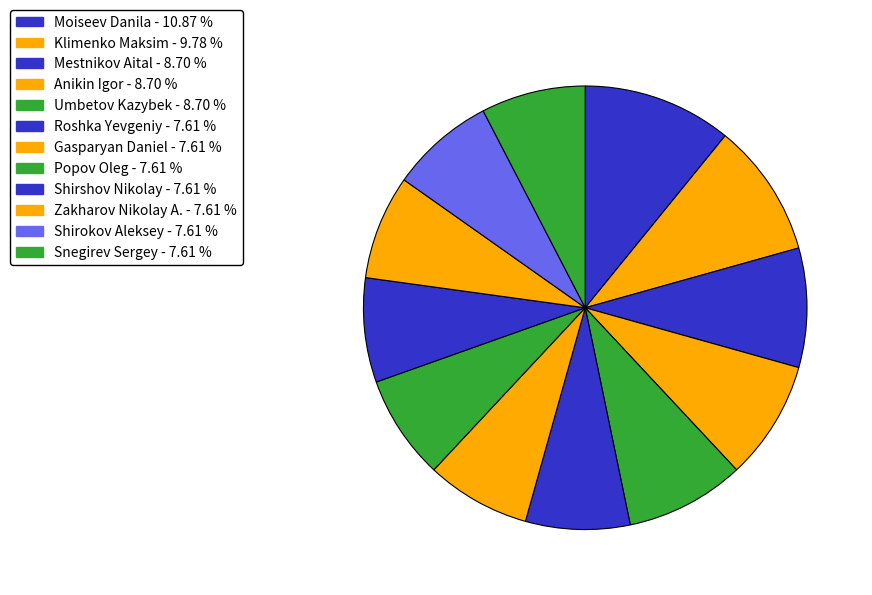

To the nearest percent, what is the average slice percentage?

8%